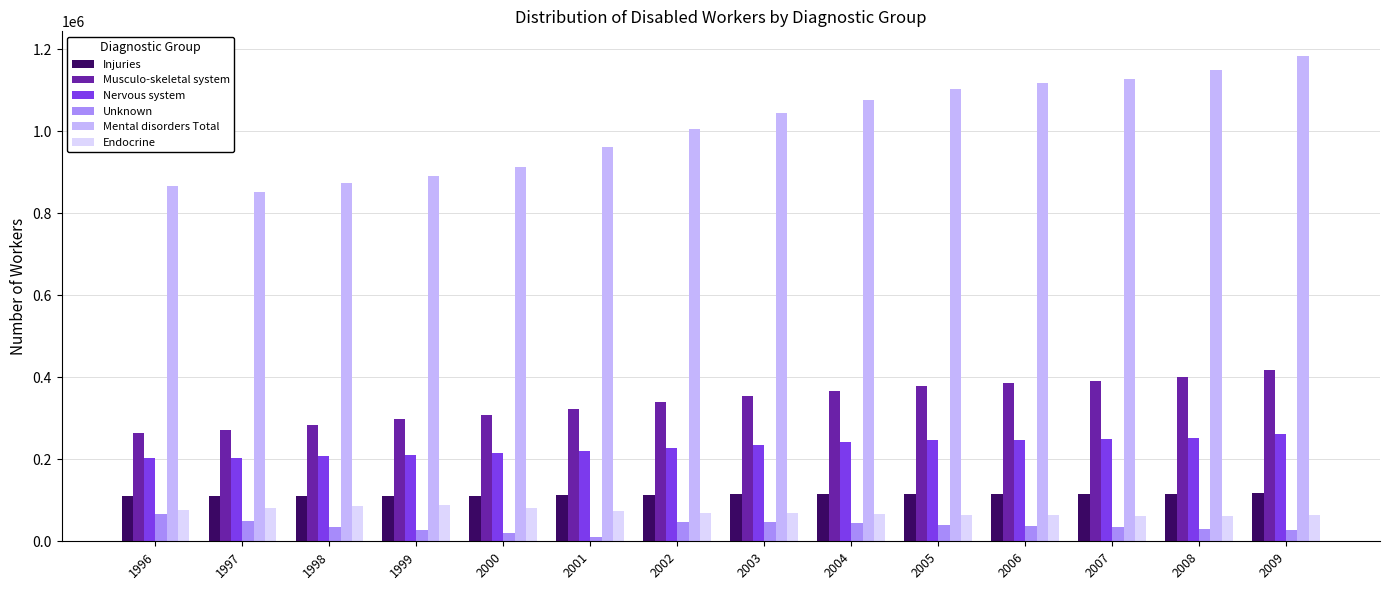

How many data points in Musculo-skeletal system are less than 355306?

7